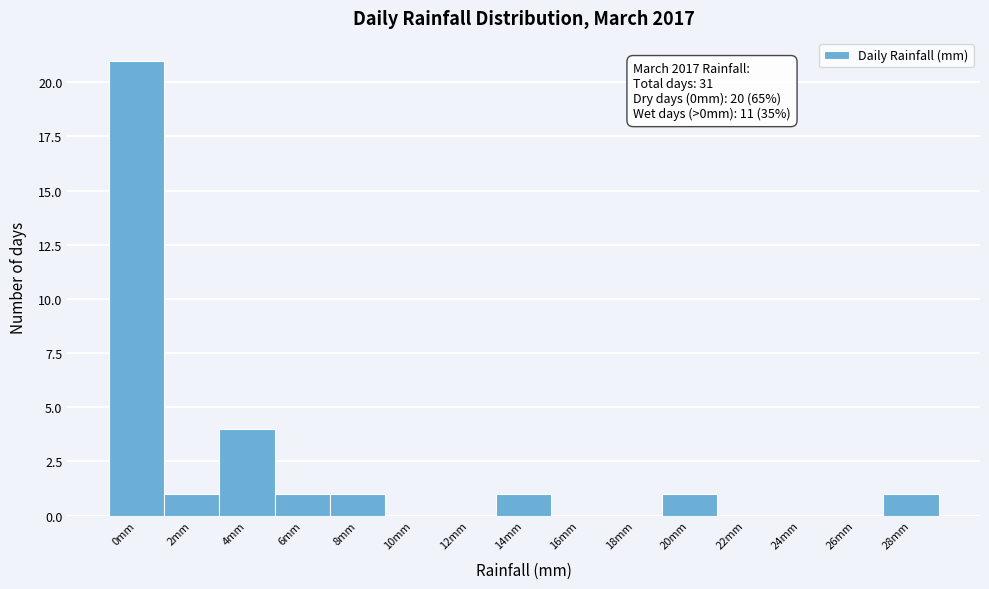

Reading right to left, extract all data points from this chart.

28mm=1	26mm=0	24mm=0	22mm=0	20mm=1	18mm=0	16mm=0	14mm=1	12mm=0	10mm=0	8mm=1	6mm=1	4mm=4	2mm=1	0mm=21